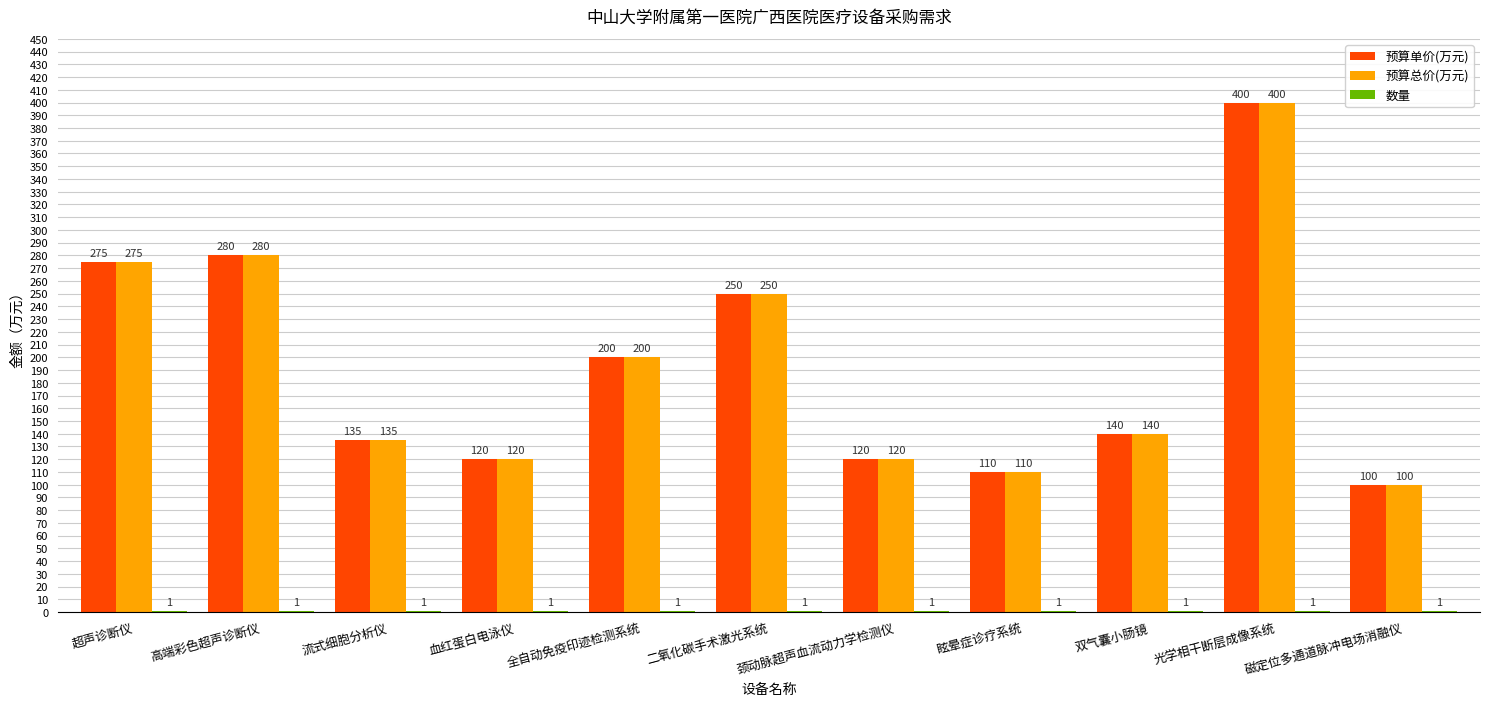

The 预算总价(万元) series shows 93 at 高端彩色超声诊断仪. True or false?

False